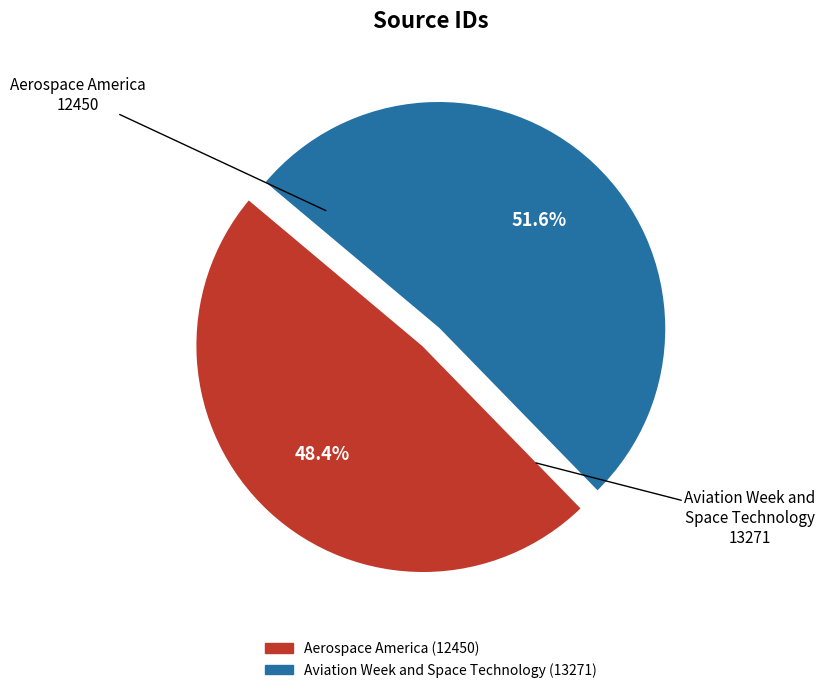

Is it true that Aviation Week and Space Technology is 52% of the pie?

True